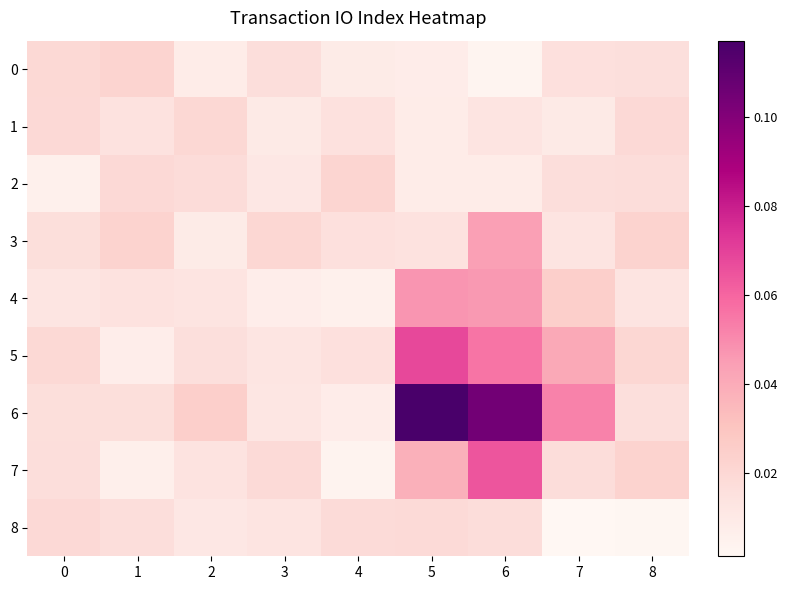

Reading left to right, extract all data points from this chart.

0: 0=0.0	1=0.0	2=0.0	3=0.0	4=0.0	5=0.0	6=0.0	7=0.0	8=0.0
1: 0=0.0	1=0.0	2=0.0	3=0.0	4=0.0	5=0.0	6=0.0	7=0.0	8=0.0
2: 0=0.0	1=0.0	2=0.0	3=0.0	4=0.0	5=0.0	6=0.0	7=0.0	8=0.0
3: 0=0.0	1=0.0	2=0.0	3=0.0	4=0.0	5=0.0	6=0.0	7=0.0	8=0.0
4: 0=0.0	1=0.0	2=0.0	3=0.0	4=0.0	5=0.0	6=0.0	7=0.0	8=0.0
5: 0=0.0	1=0.0	2=0.0	3=0.0	4=0.0	5=0.1	6=0.1	7=0.0	8=0.0
6: 0=0.0	1=0.0	2=0.0	3=0.0	4=0.0	5=0.1	6=0.1	7=0.1	8=0.0
7: 0=0.0	1=0.0	2=0.0	3=0.0	4=0.0	5=0.0	6=0.1	7=0.0	8=0.0
8: 0=0.0	1=0.0	2=0.0	3=0.0	4=0.0	5=0.0	6=0.0	7=0.0	8=0.0